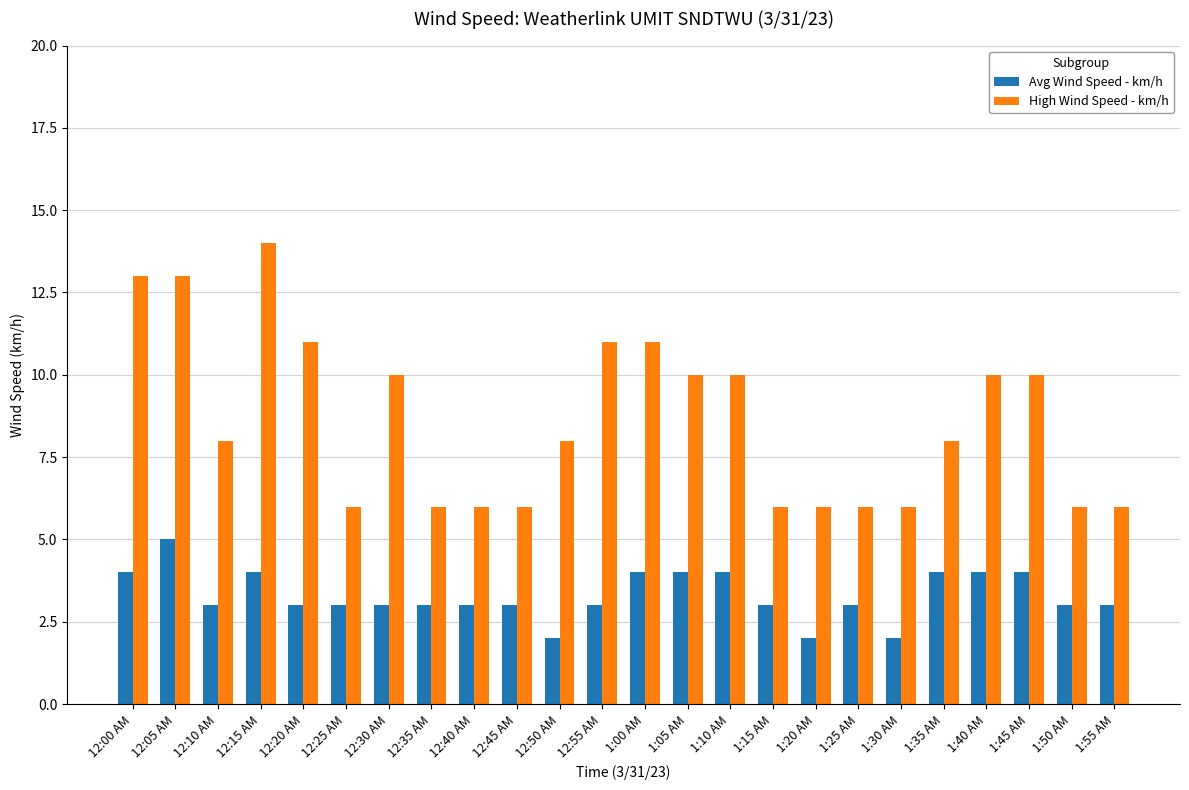

What is the sum of all High Wind Speed - km/h values?

207